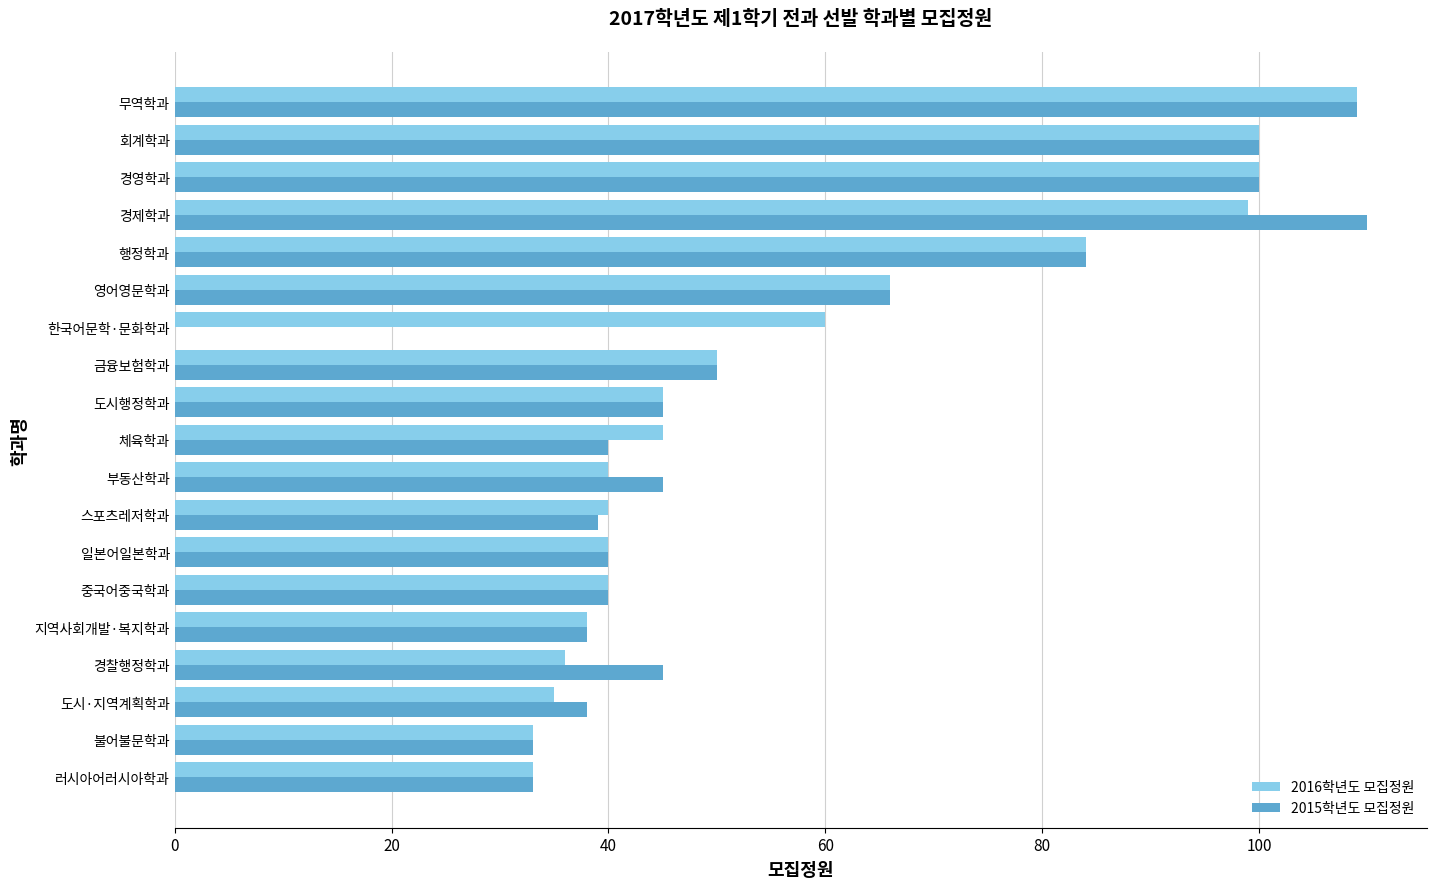

At which label does 2016학년도 모집정원 reach its peak?

무역학과